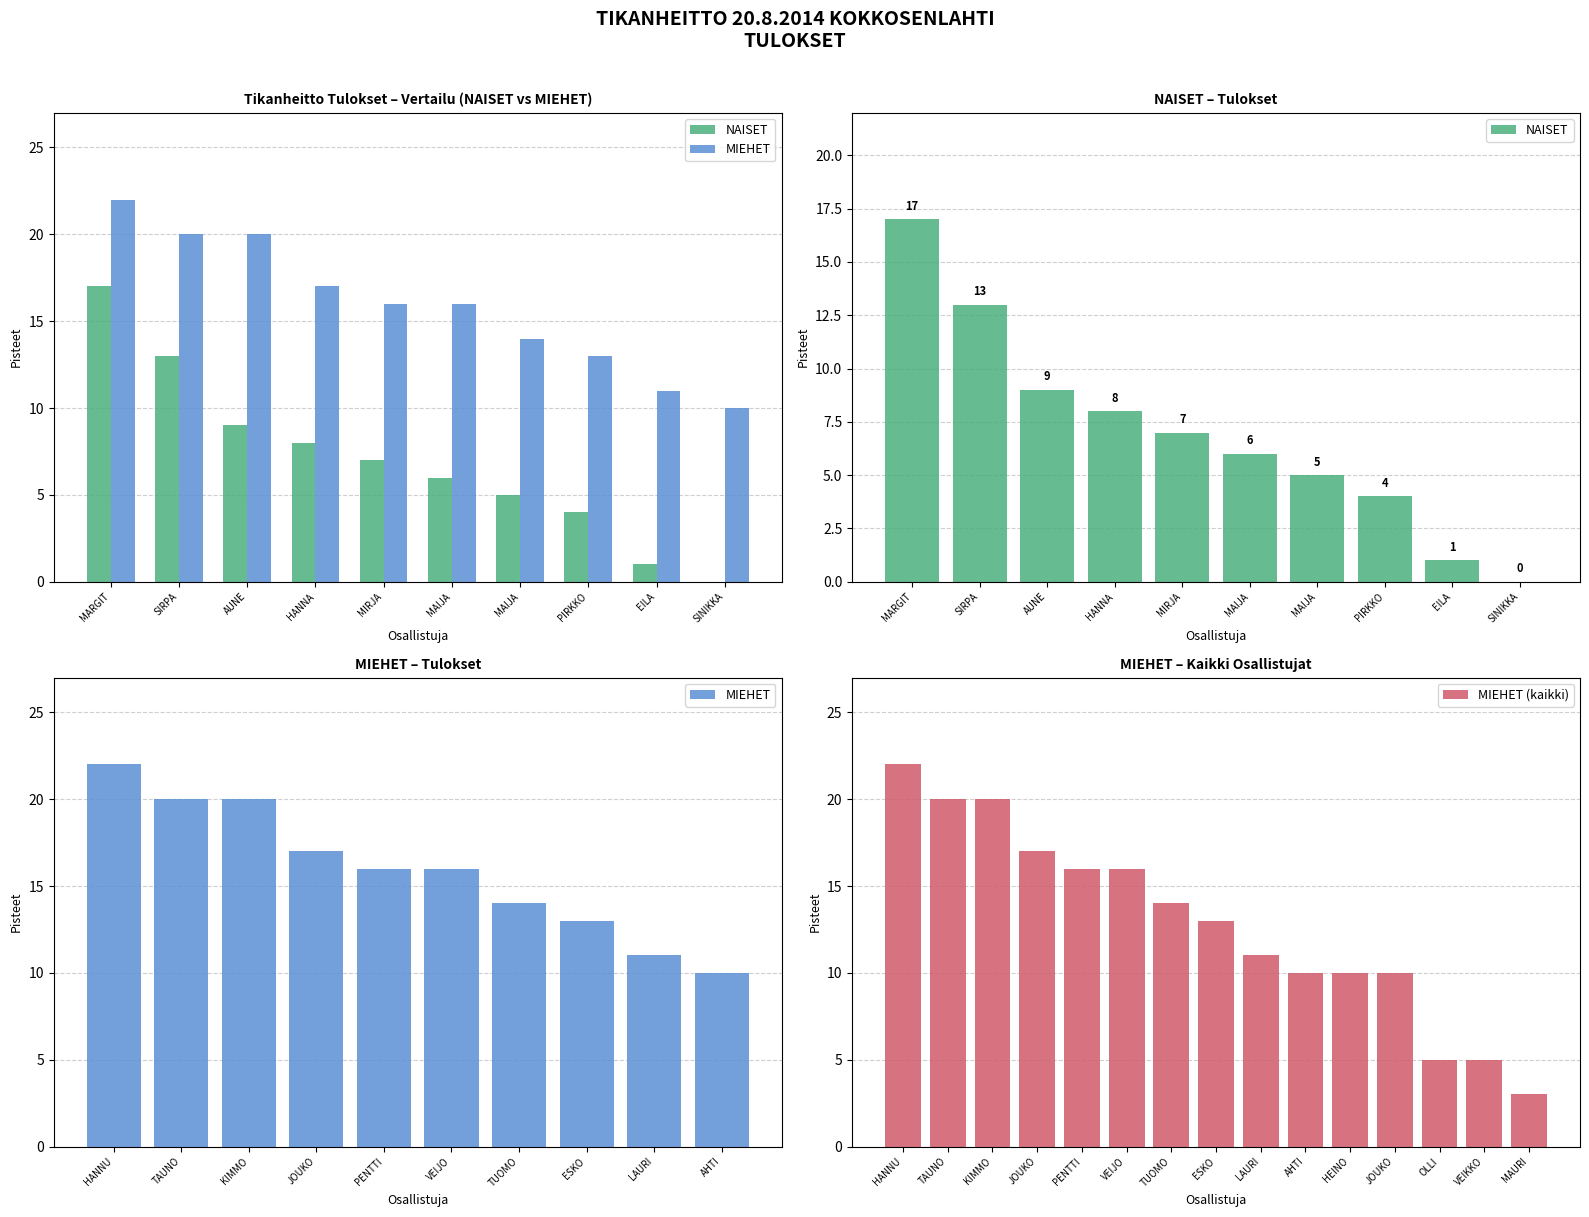

What is the average value of the MIEHET series?

16